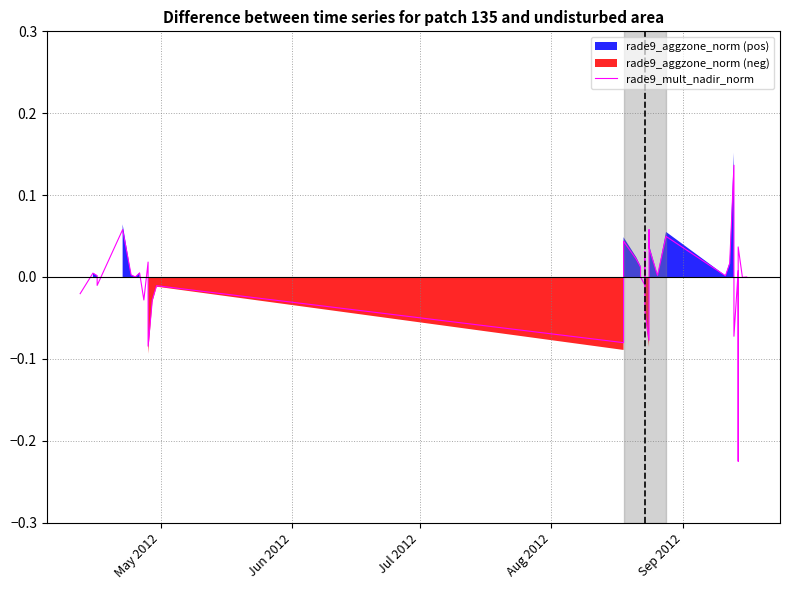

The chart shows a value of 0.0 at 7. True or false?

False